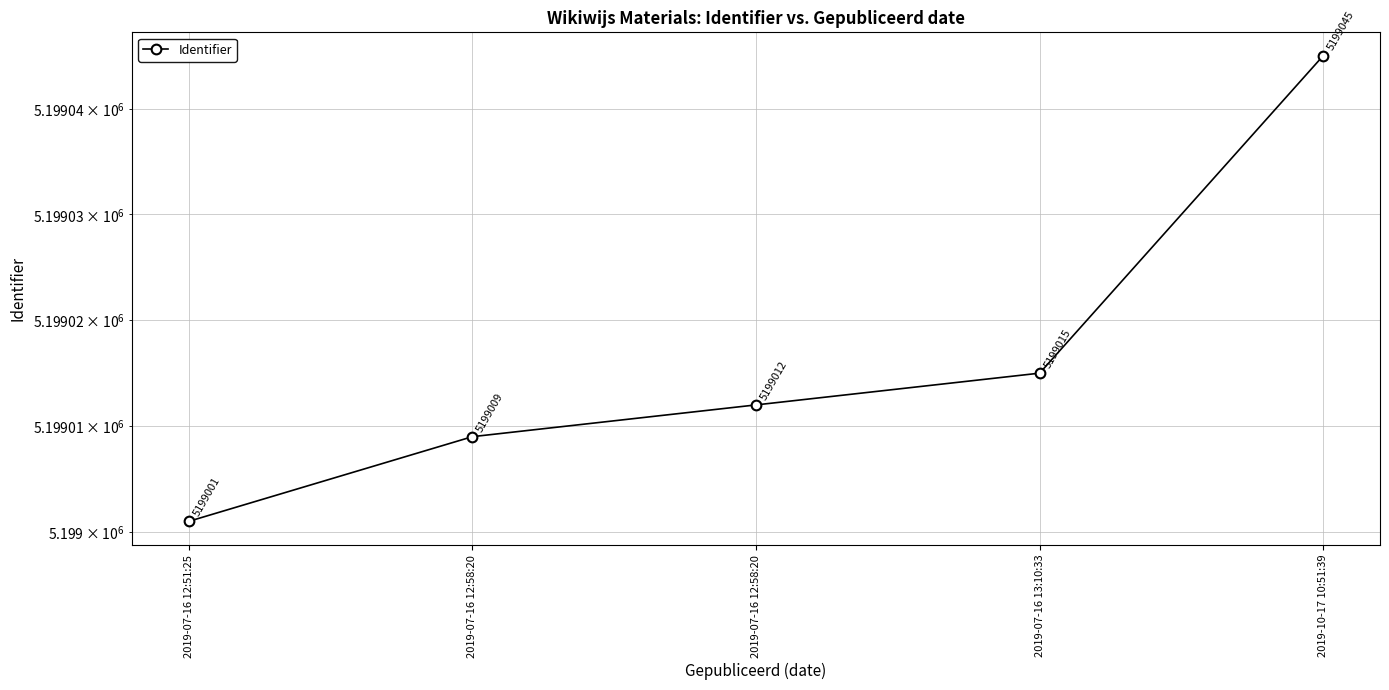

Reading left to right, list all the values displayed in this chart.

2019-07-16 12:51:25=5199001	2019-07-16 12:58:20=5199009	2019-07-16 12:58:20=5199012	2019-07-16 13:10:33=5199015	2019-10-17 10:51:39=5199045